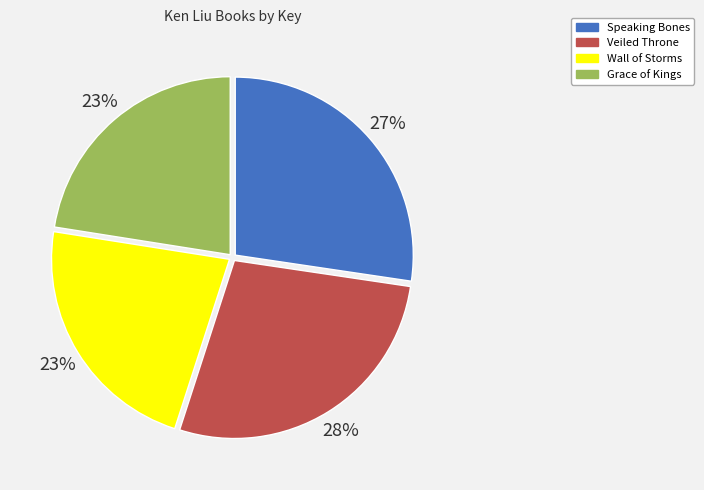

Combined, do Grace of Kings and Wall of Storms account for over 50%?

No